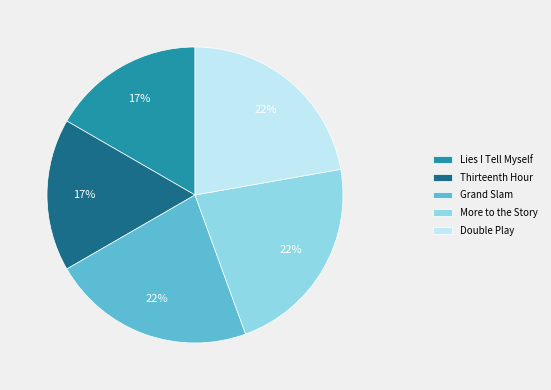

To the nearest percent, what is the combined percentage of Double Play and More to the Story?

44%